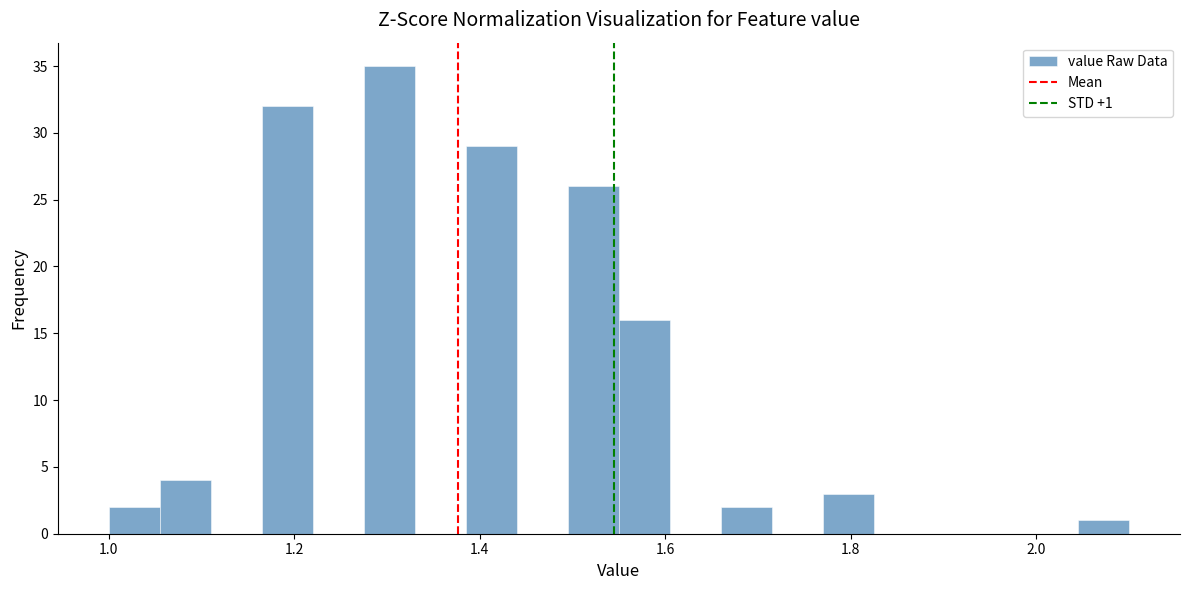

Around what value on the x-axis is the tallest bar? Give the approximate position of its centre, as read against the axis.

1.30